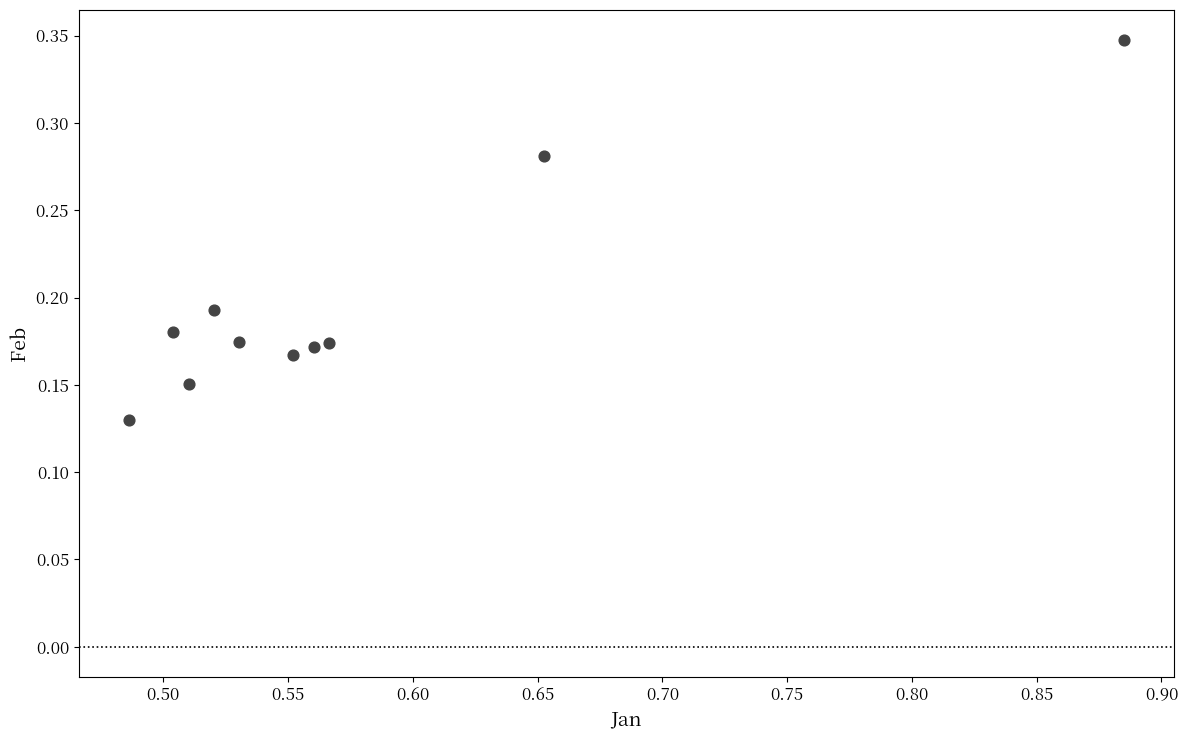

What is the range of X values (max minus min)?

0.4